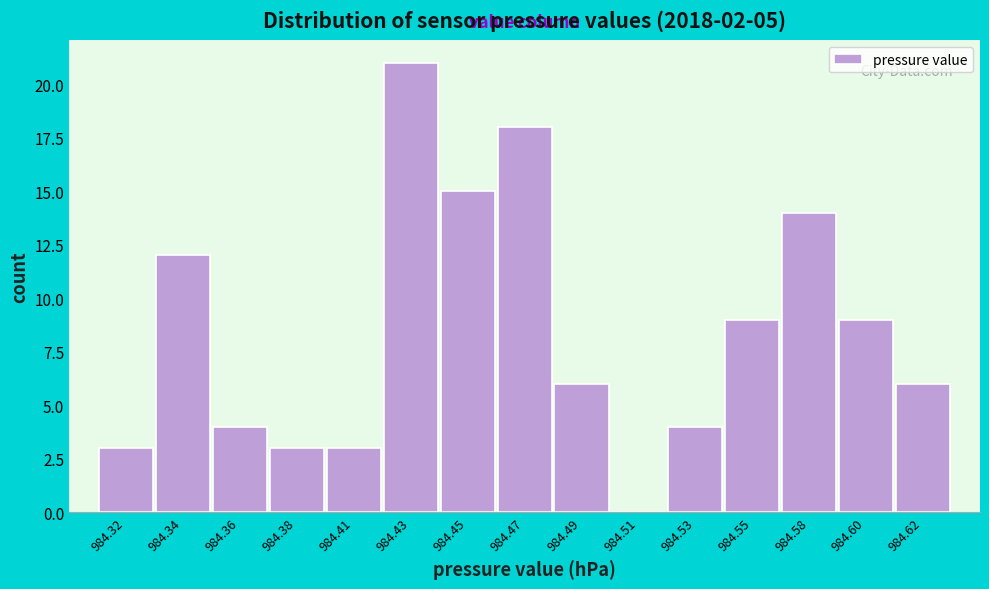

Reading left to right, extract all data points from this chart.

984.32=3	984.34=12	984.36=4	984.38=3	984.41=3	984.43=21	984.45=15	984.47=18	984.49=6	984.51=0	984.53=4	984.55=9	984.58=14	984.60=9	984.62=6